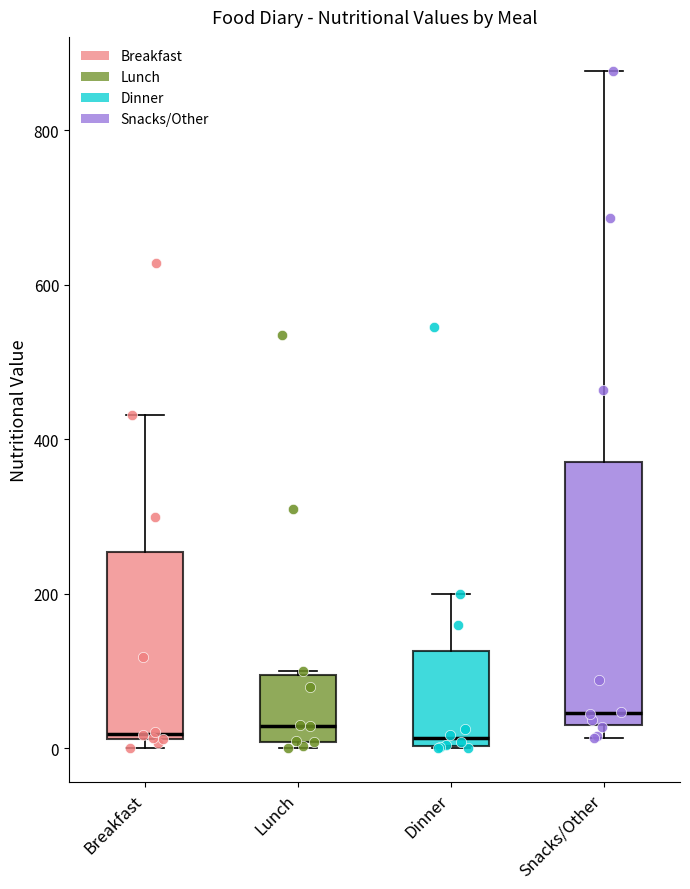

Reading left to right, transcribe this box plot: for each box, give where its median line is, the range the box spans, and where its two whiskers end, as read against the y-axis. The values are not printed on the chart, so give them approximately, as read against the axis.

Breakfast: median 20 (just above the box's lower edge), box 20 to 260, whiskers 0 to 440
Lunch: median 20, box 0 to 100, whiskers 0 (just below the box's lower edge) to 100
Dinner: median 20, box 0 to 120, whiskers 0 to 200
Snacks/Other: median 40 (just above the box's lower edge), box 40 to 380, whiskers 20 to 880